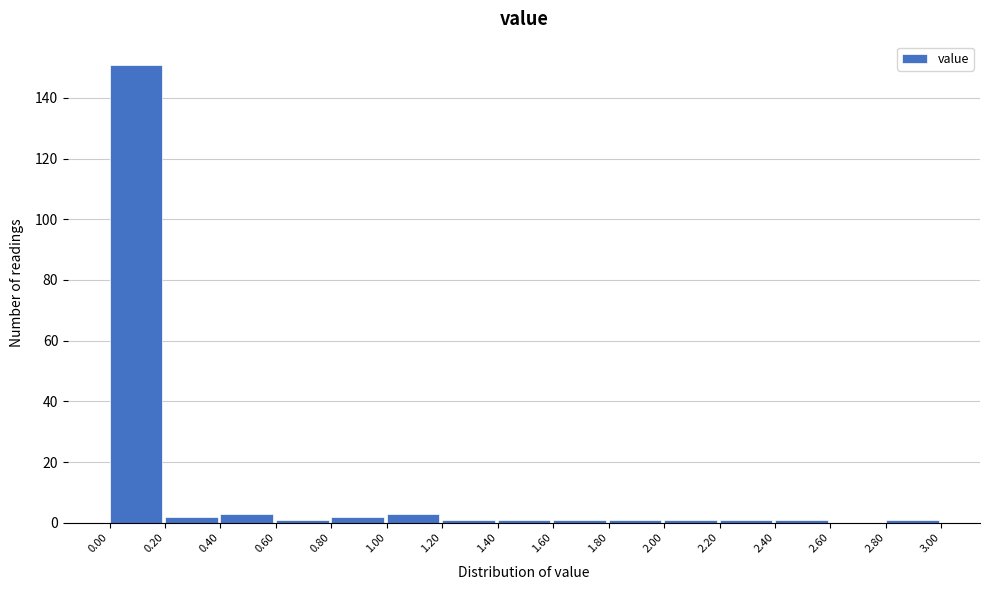

How tall is the bar that spans 1.00 to 1.20 on the x-axis? The values are not printed on the chart, so give them approximately, as read against the axis.

4